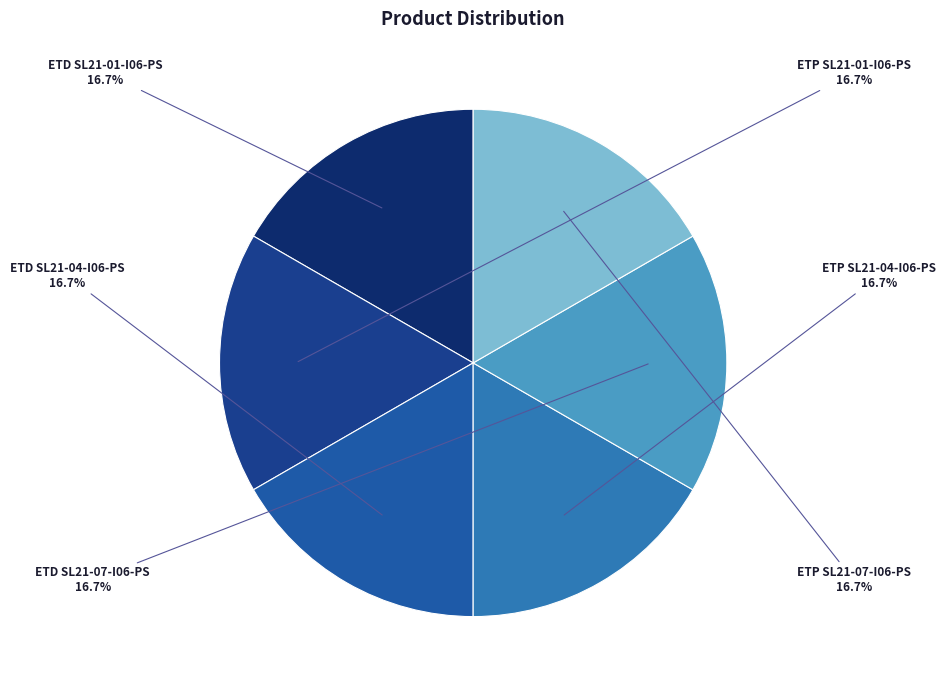

Is ETP SL21-07-I06-PS the majority of the pie?

No